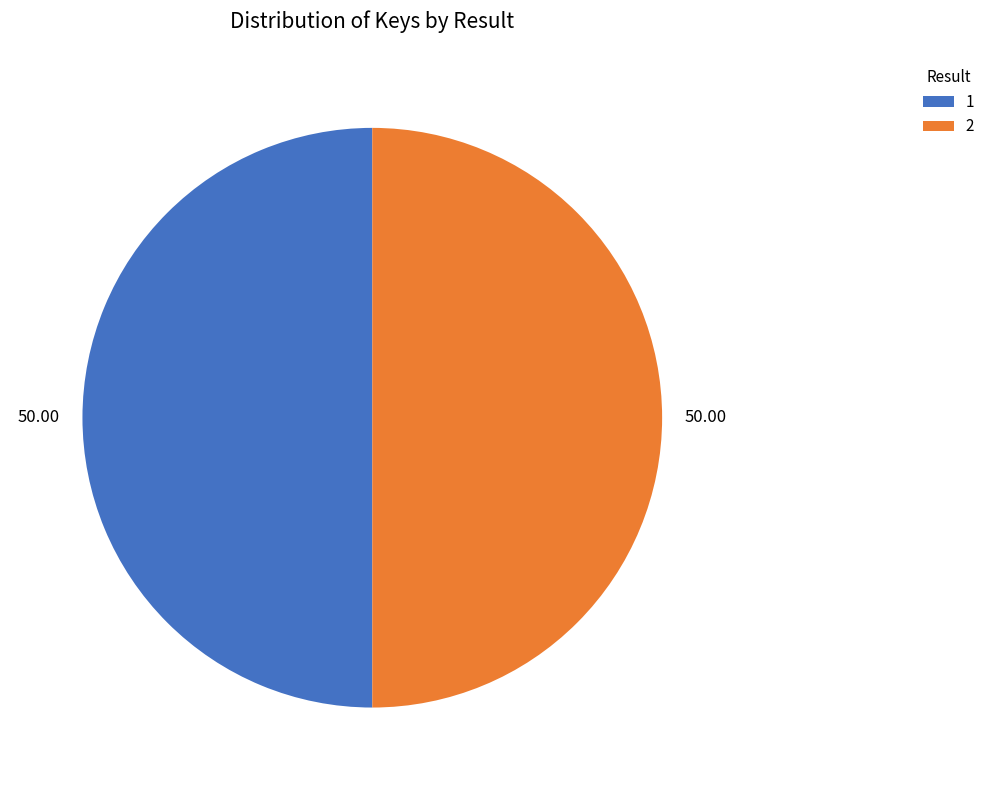

The 1 slice represents 50% of the pie. True or false?

True